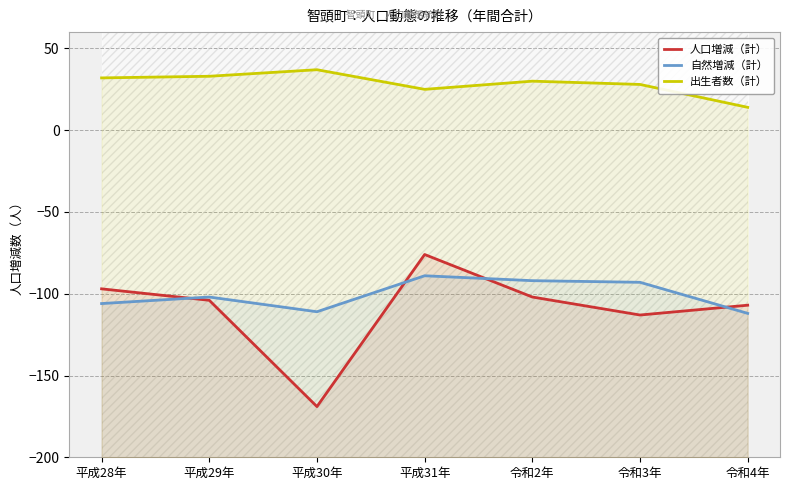

What is the average value of the 人口増減（計） series?

-110